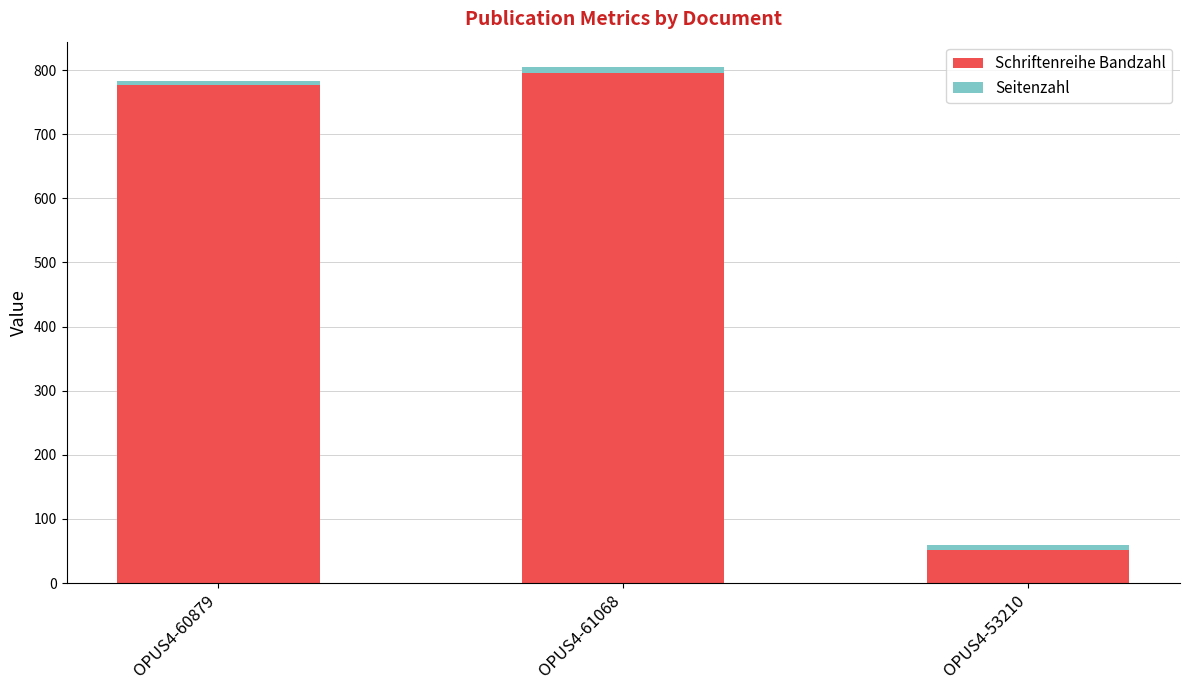

Where is Schriftenreihe Bandzahl nearest to the value 423?

OPUS4-60879